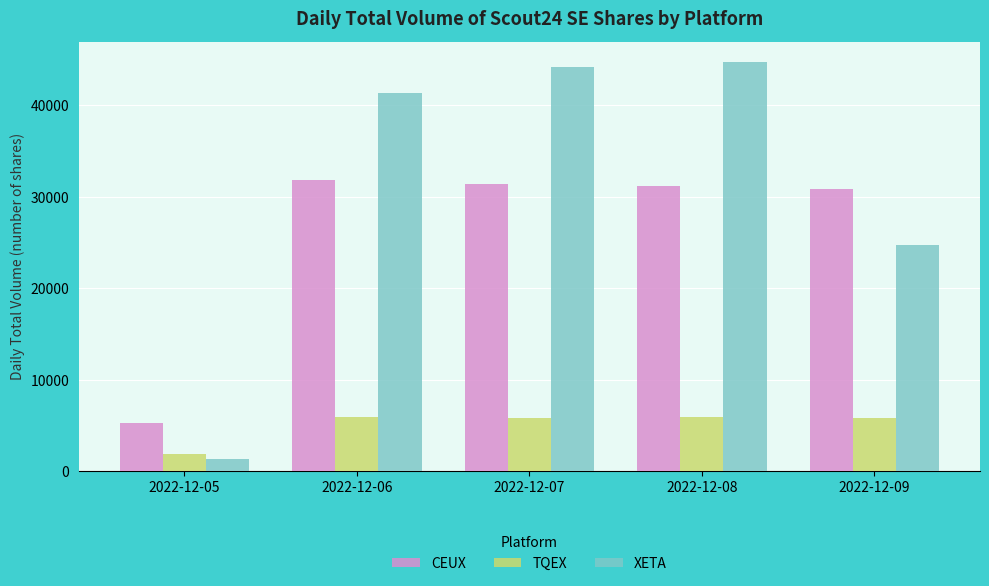

Are the bars grouped side by side (vs. stacked)?

Yes